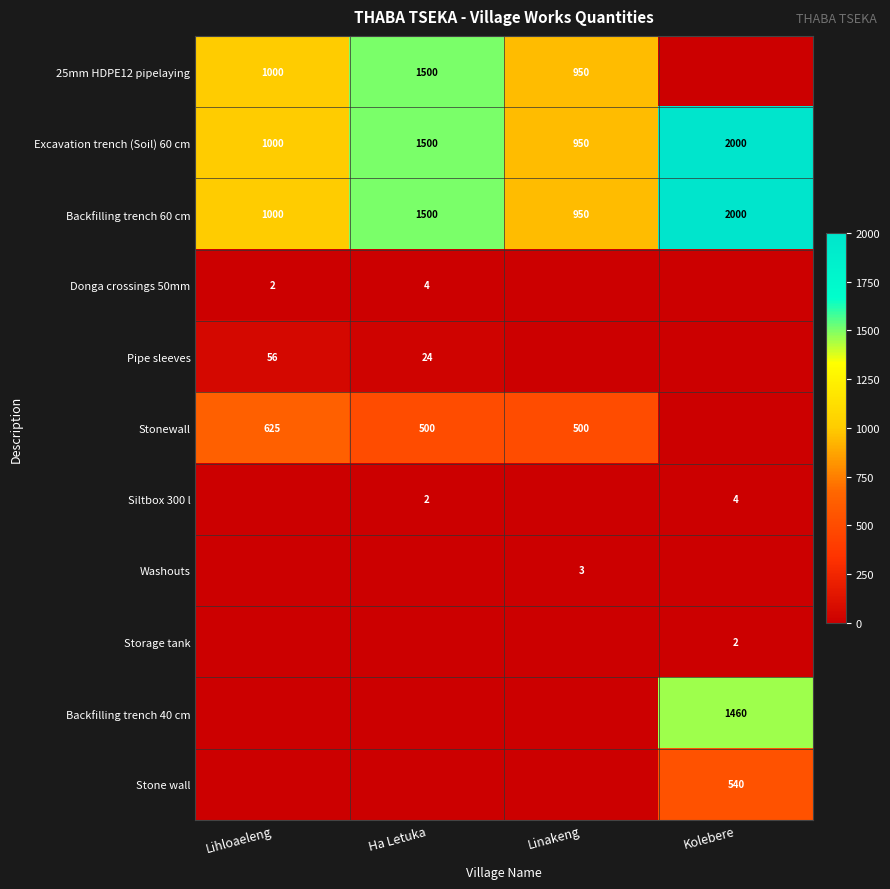

The Siltbox 300 l series shows 0 at Ha Letuka. True or false?

False